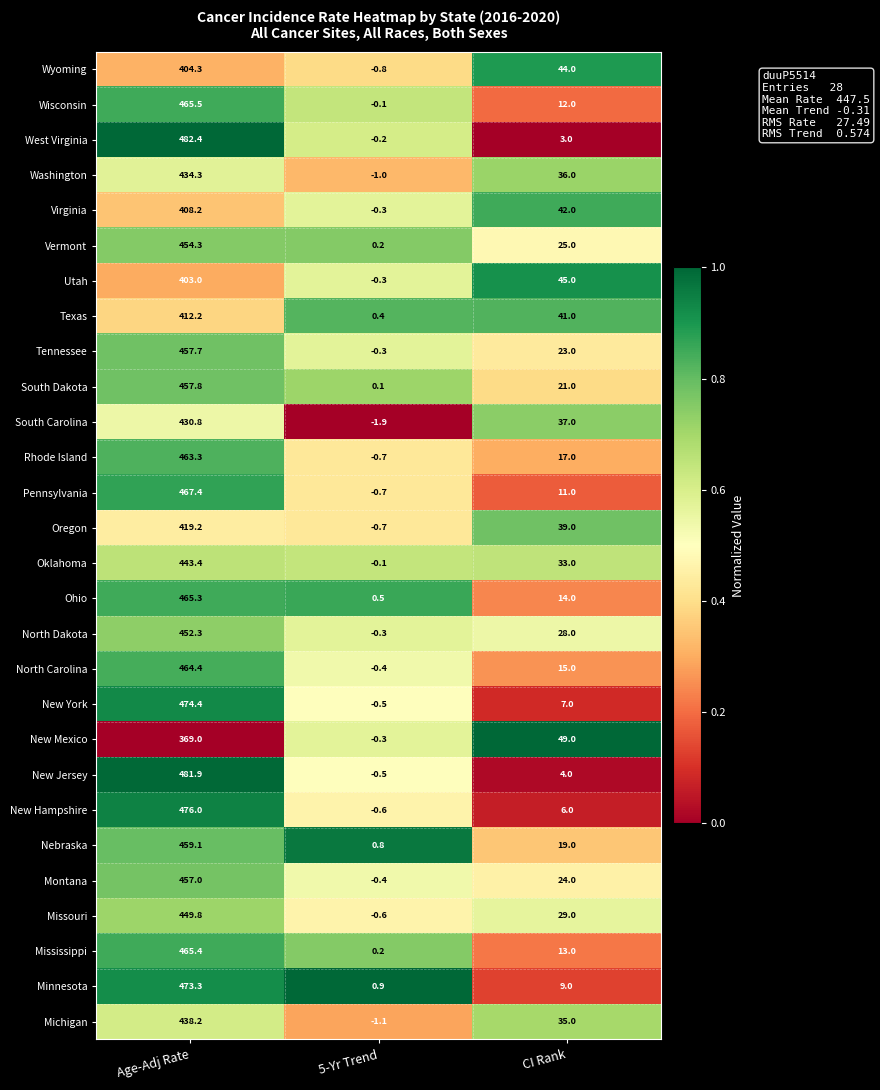

Is it true that Washington equals -1.0 at 5-Yr Trend?

True